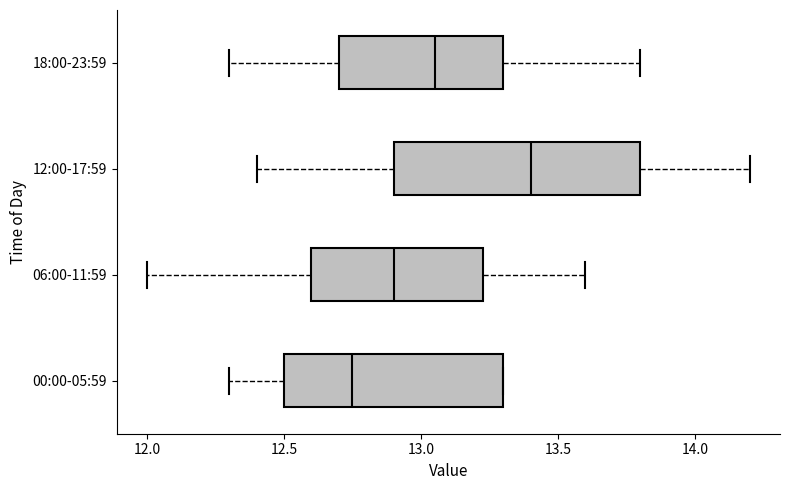

Which box is the widest, from its left edge to its right edge?

12:00-17:59